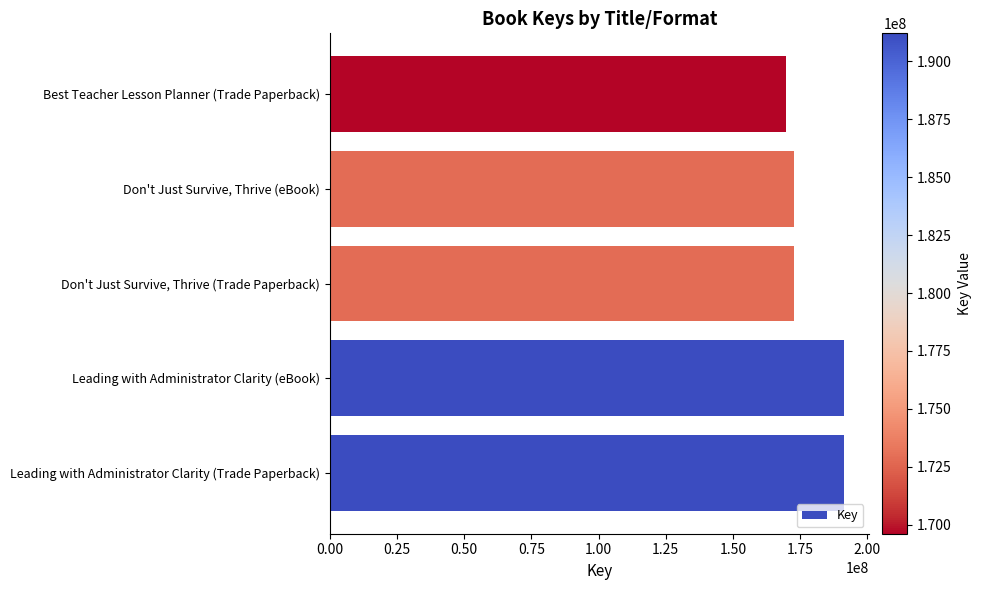

Approximately how many times larger is the value at Leading with Administrator Clarity (Trade Paperback) compared to Don't Just Survive, Thrive (Trade Paperback)?

1.1